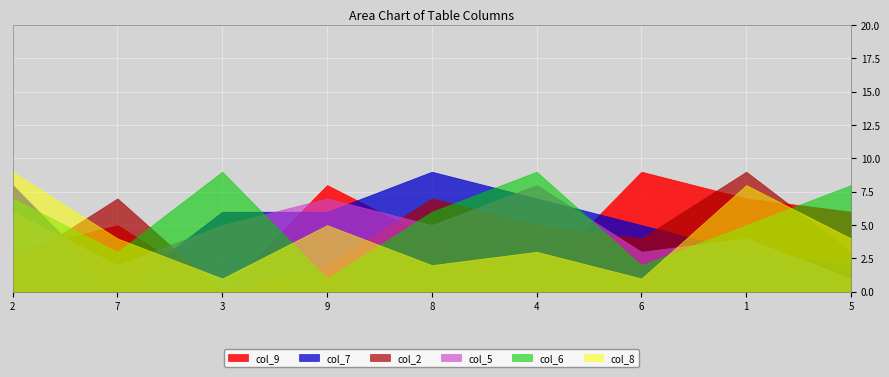

Where does the col_5 series first go above 5?

2